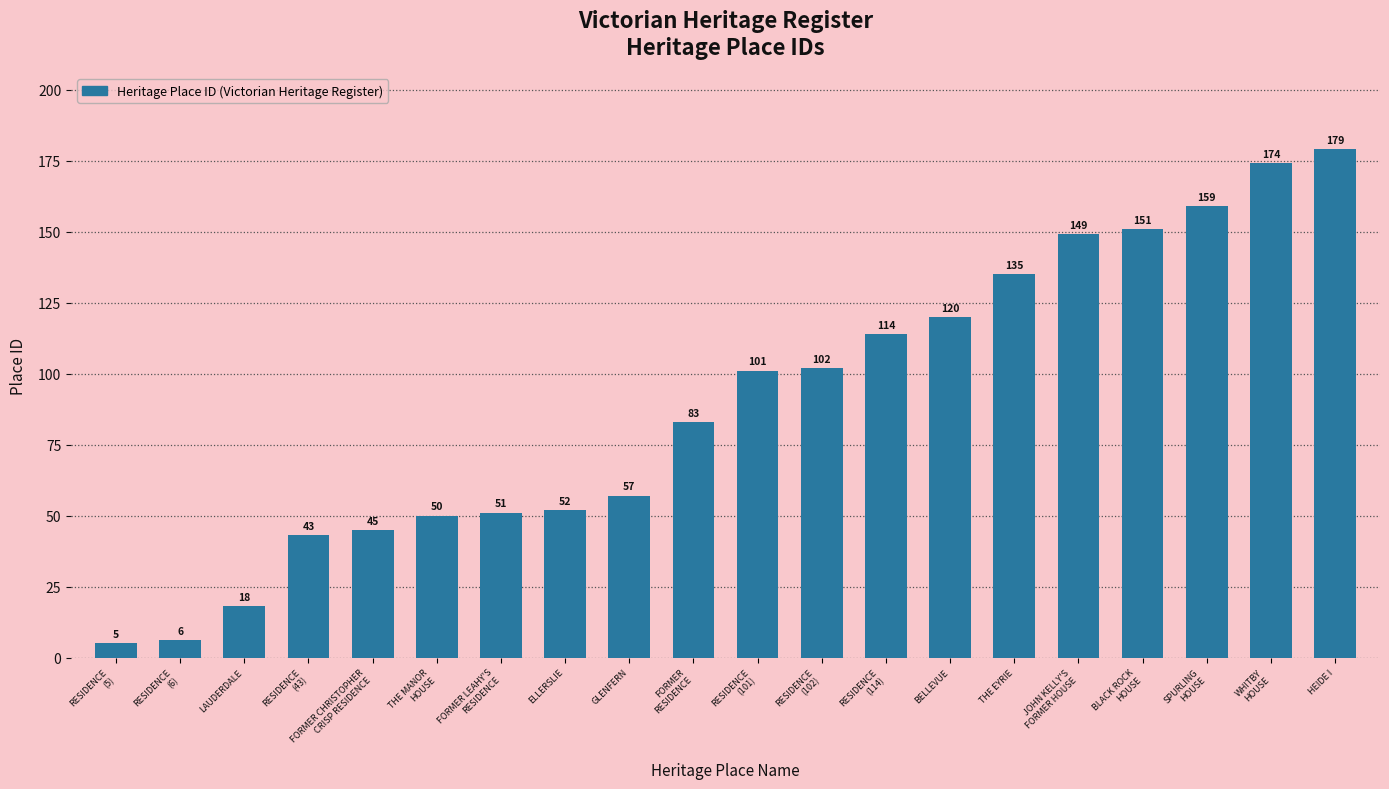

What is the difference between the second highest and minimum values?

169